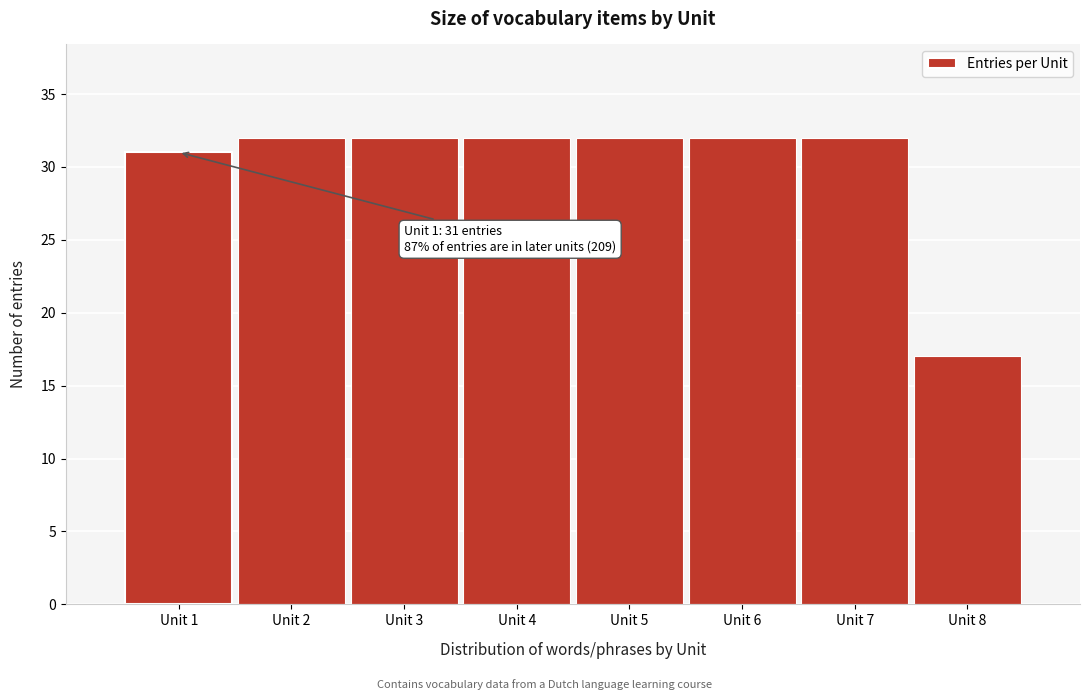

Reading left to right, transcribe all the data shown in this chart.

Unit 1=31	Unit 2=32	Unit 3=32	Unit 4=32	Unit 5=32	Unit 6=32	Unit 7=32	Unit 8=17